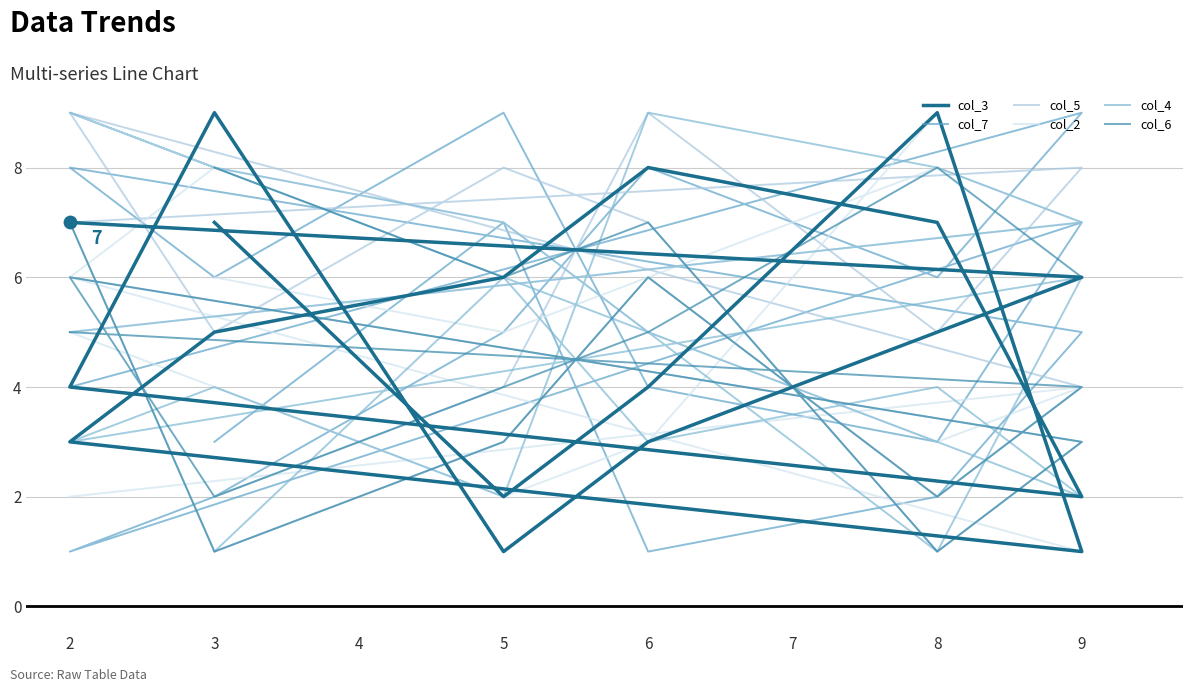

Which series has the largest total across all categories?

col_2